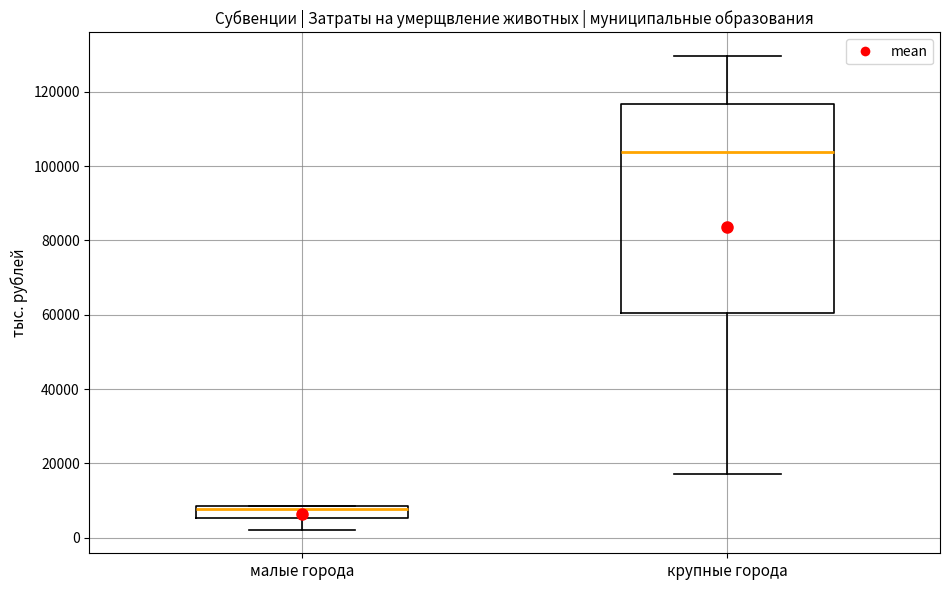

Where does the median line of the box for крупные города sit on the y-axis? The values are not printed on the chart, so give them approximately, as read against the axis.

104000